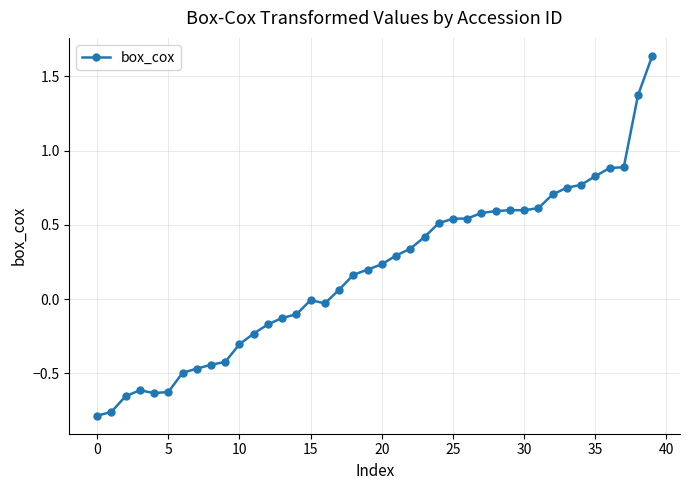

True or false: the data has more than 1 interior local peaks.

True